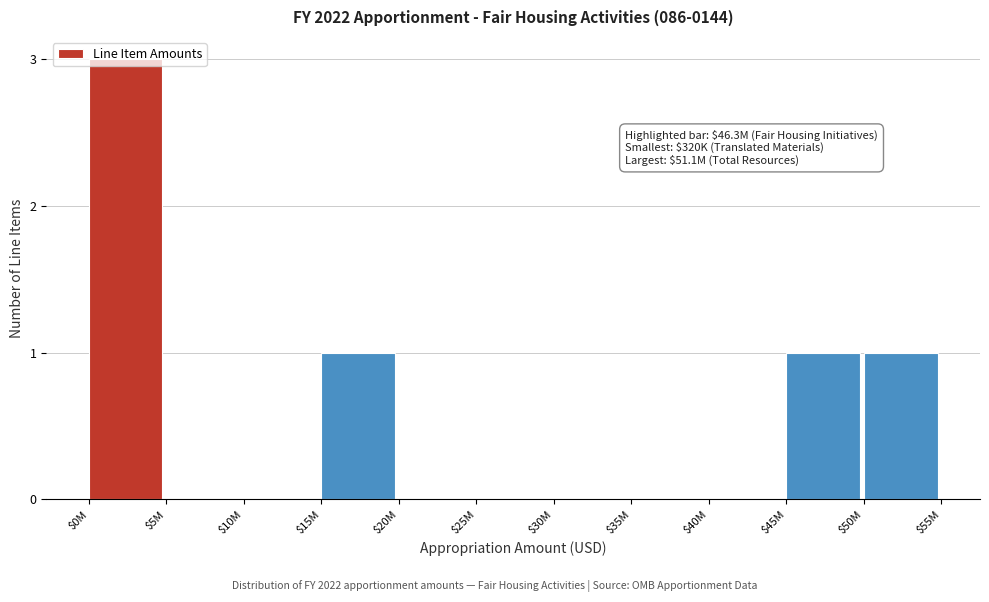

The value at $0M is 1. True or false?

False